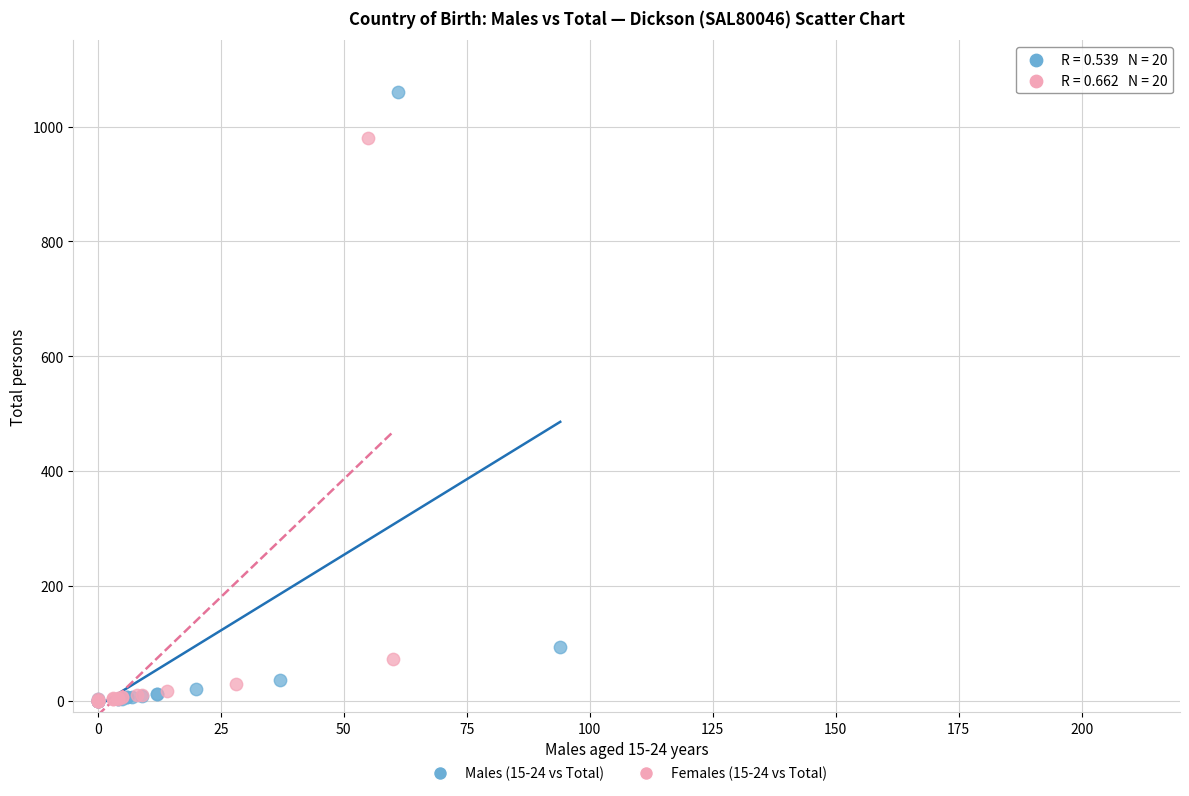

Which series has the widest spread of Y values?

Males (15-24 vs Total)